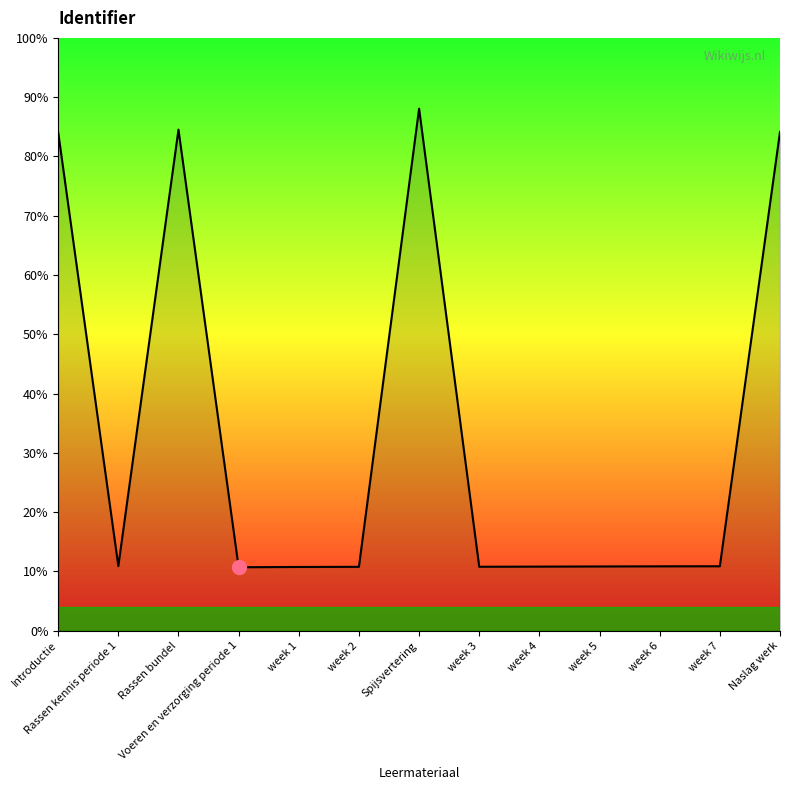

Is this an area chart (filled region under the line)?

Yes